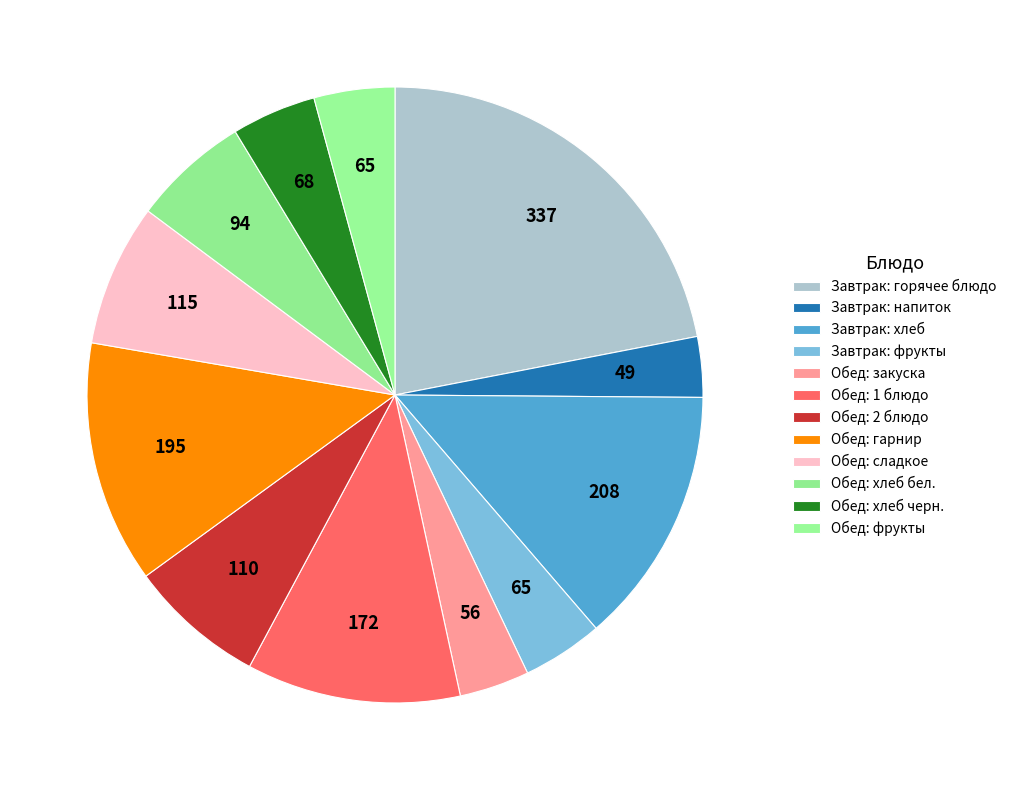

How many segments does this pie chart have?

12